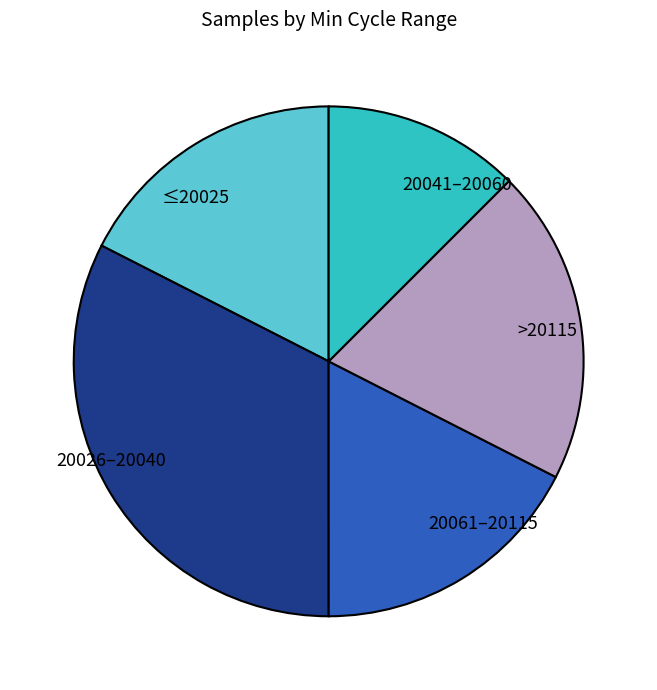

Is there a majority slice in this chart?

No